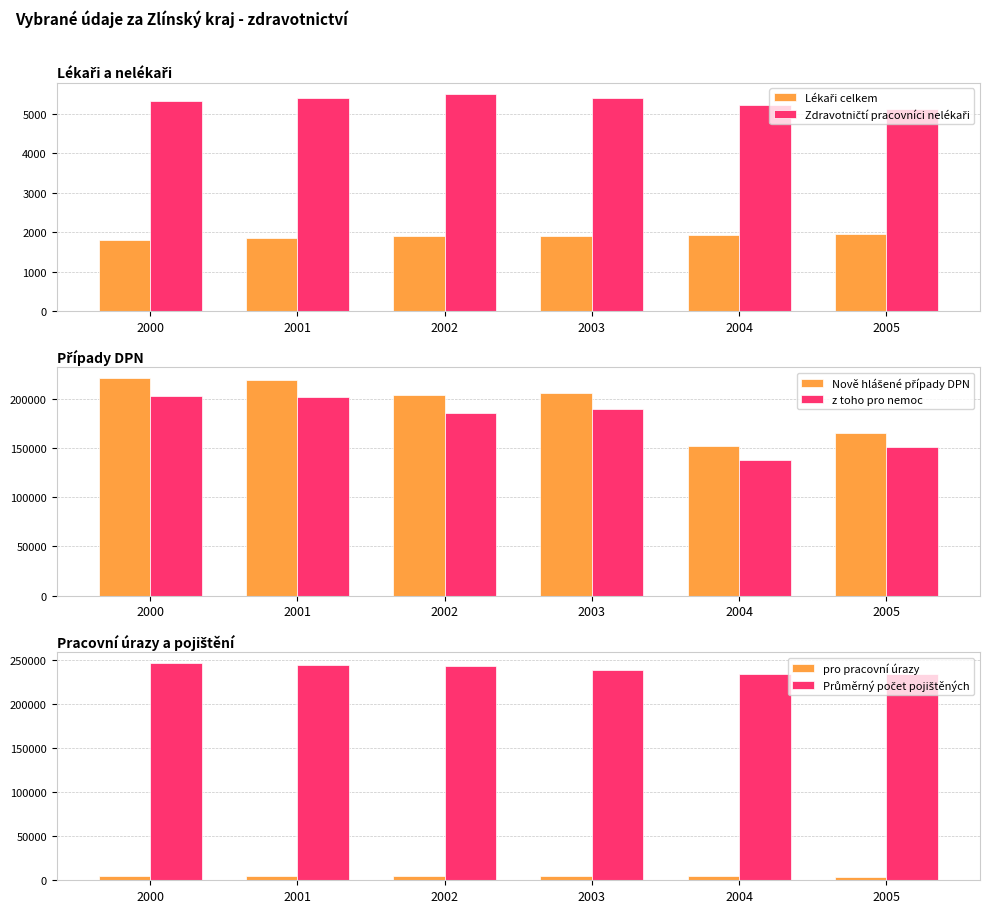

Which series has the largest range (max minus min)?

Nově hlášené případy DPN